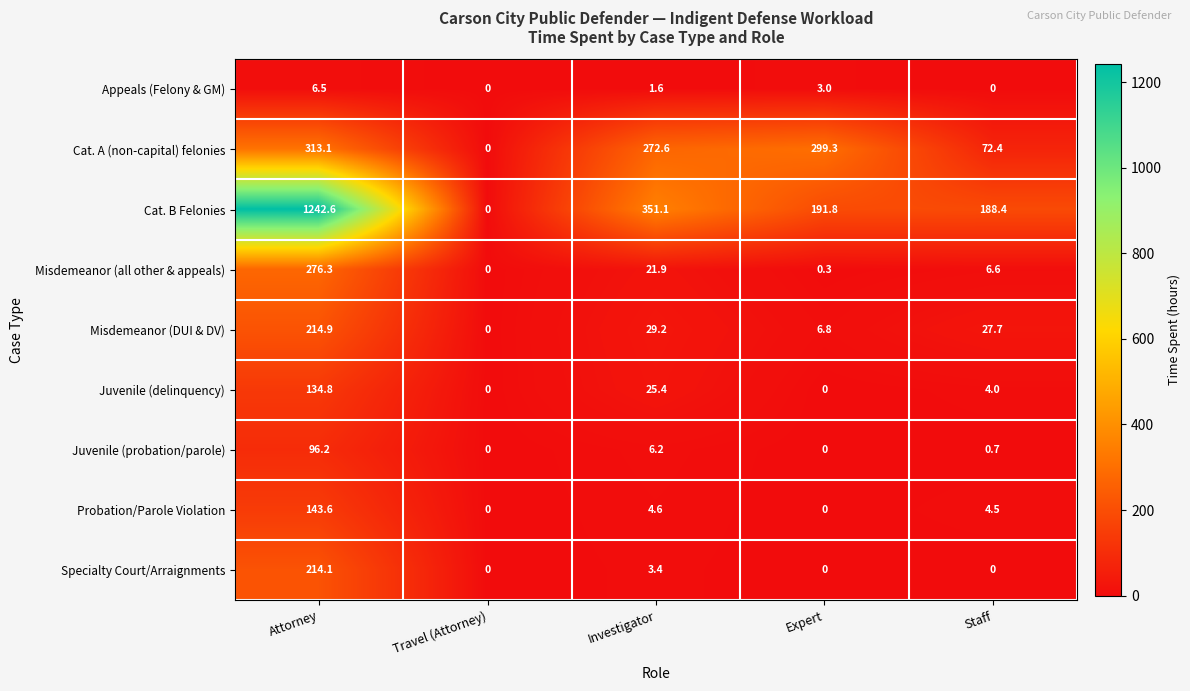

At which category does the chart reach its peak across all series?

Attorney